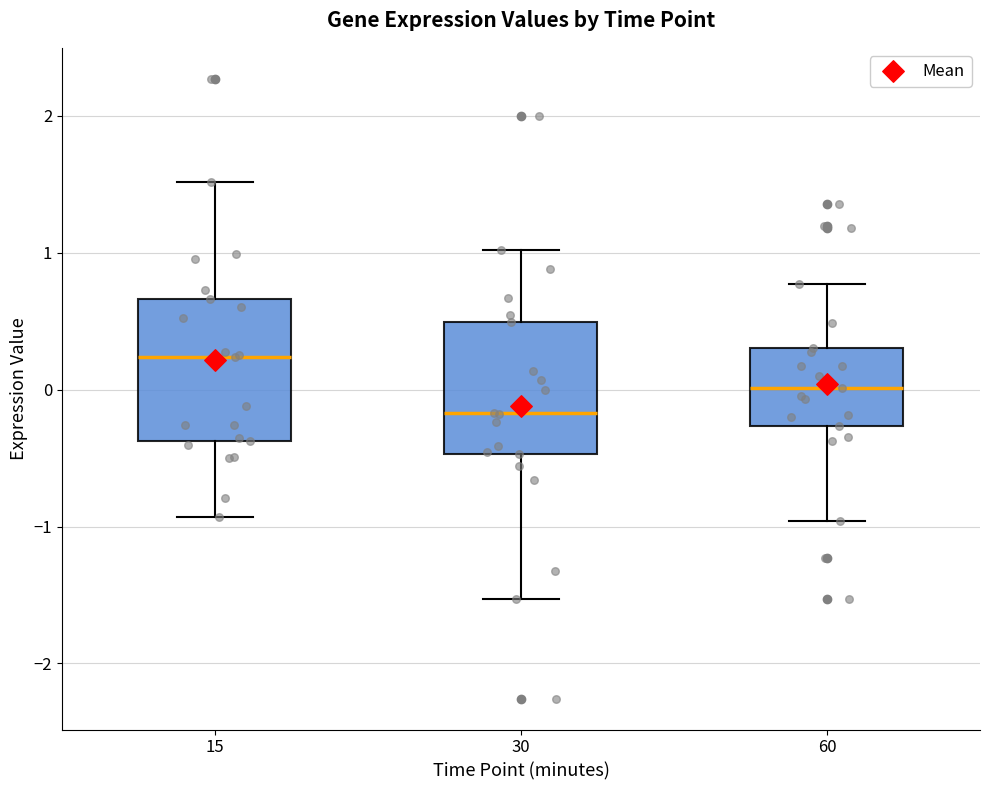

Which box's median line is the highest?

15